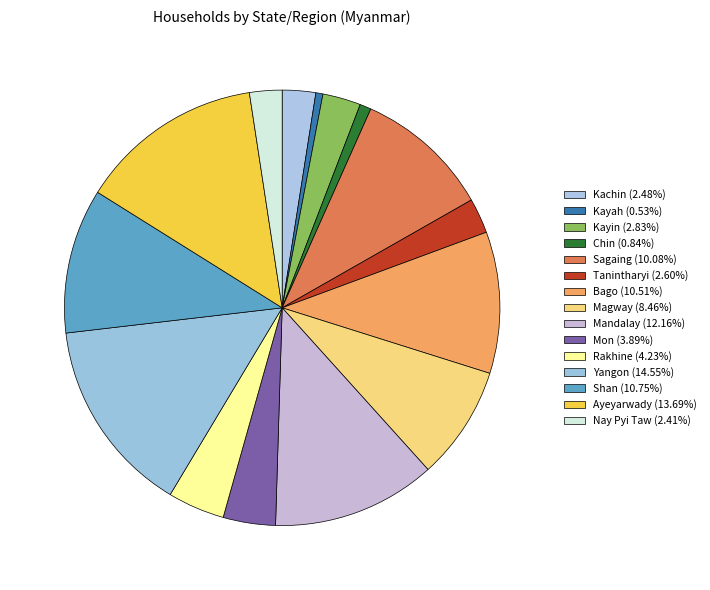

What percentage is the Mandalay slice, to the nearest percent?

12%